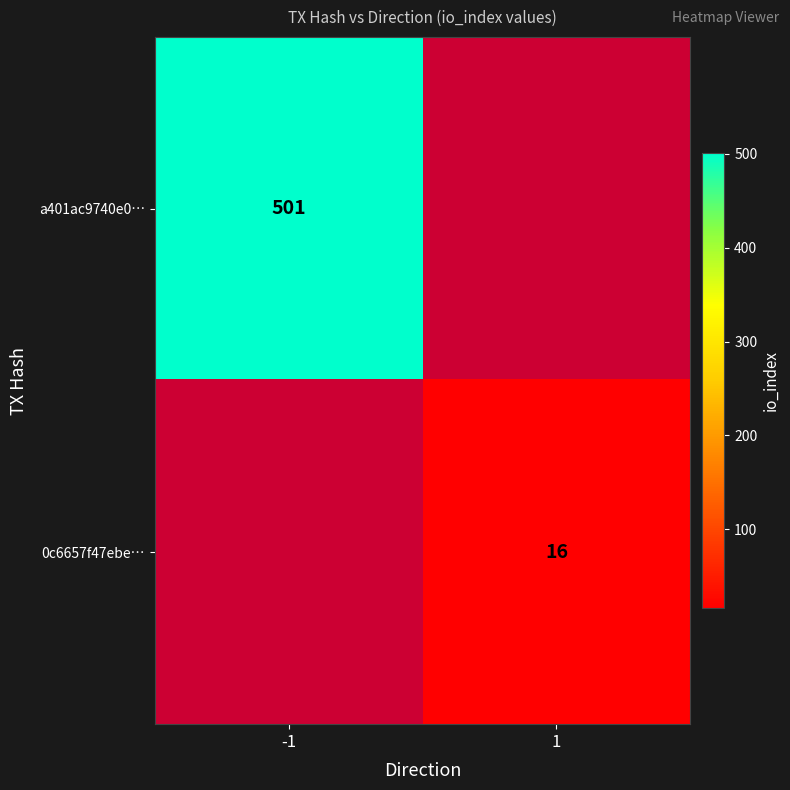

What is the greatest value displayed?

501.0